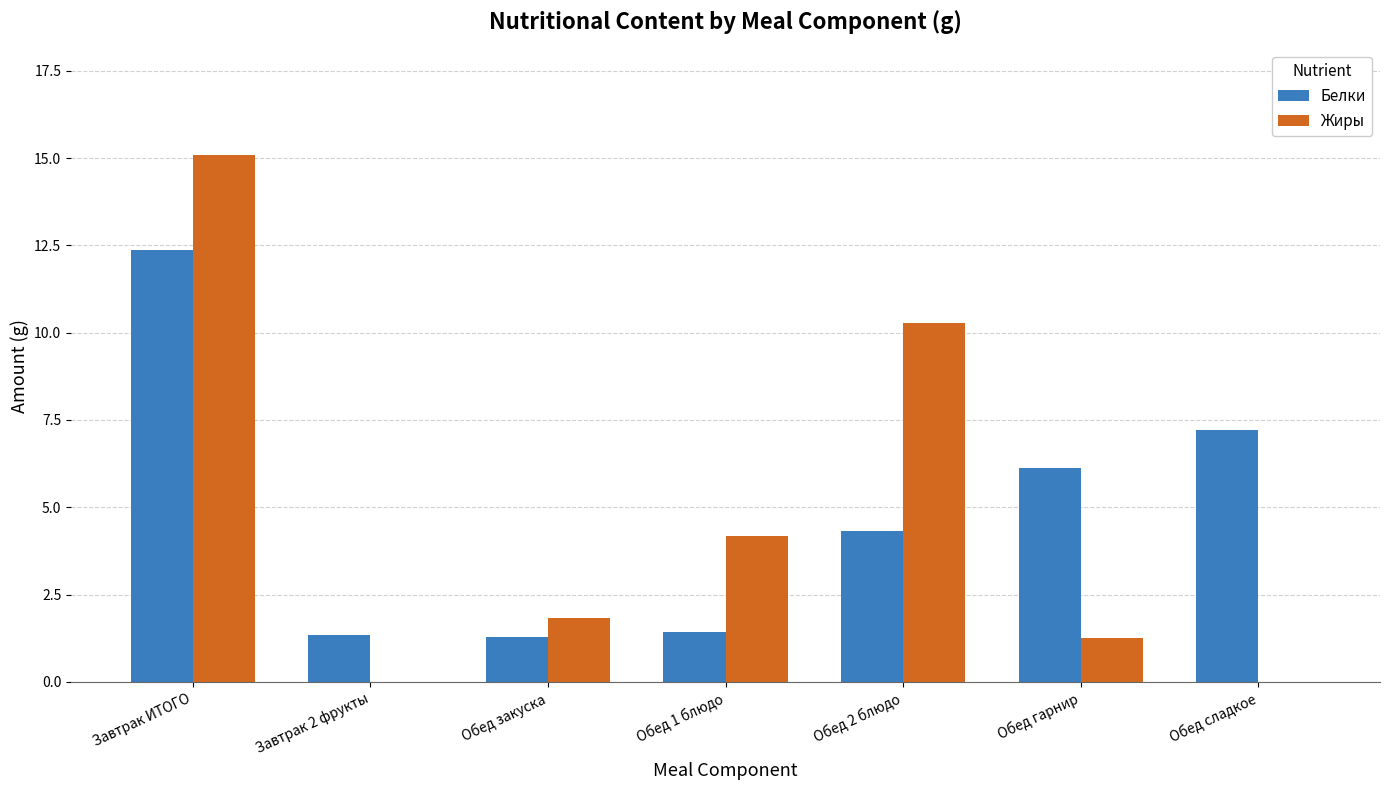

At which category does the chart reach its peak across all series?

Завтрак ИТОГО